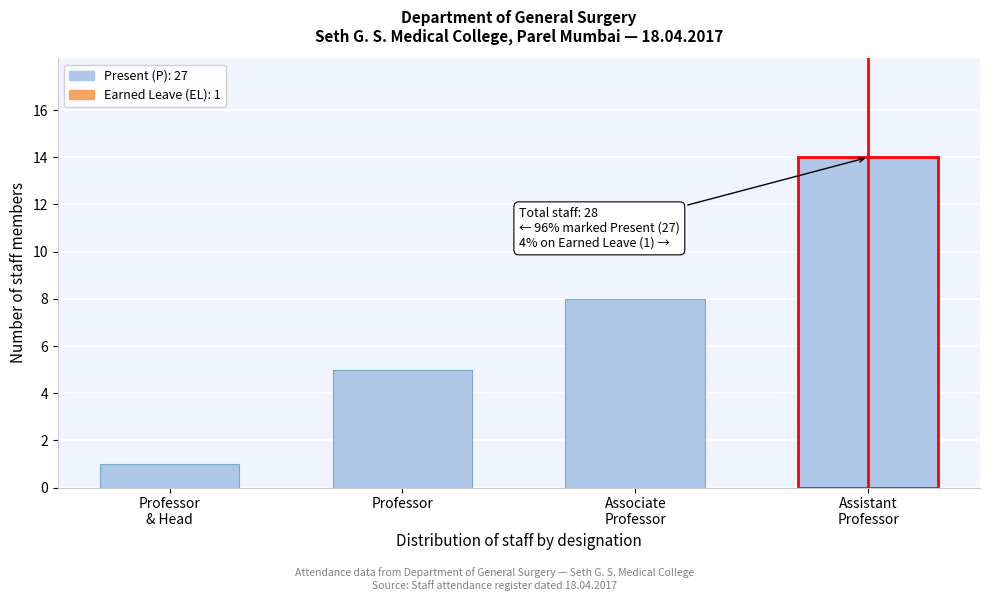

Reading left to right, list all the values displayed in this chart.

1	5	8	14